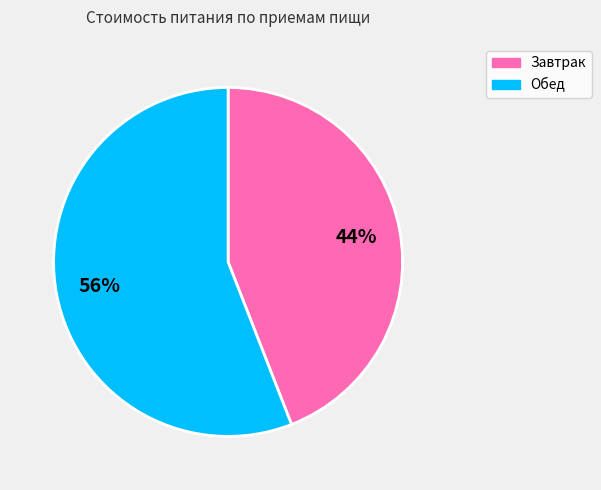

What percentage is the Обед slice, to the nearest percent?

56%